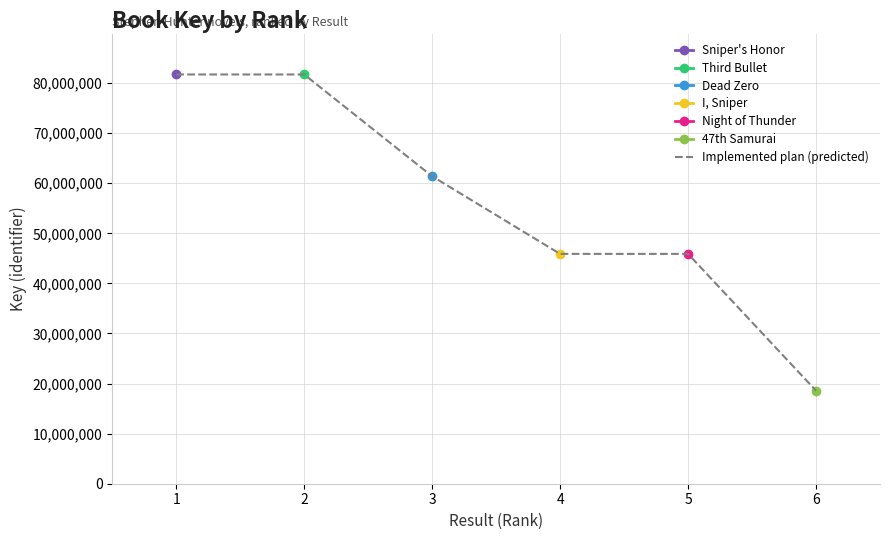

What is the change in value from 5 to 6?

-27312599